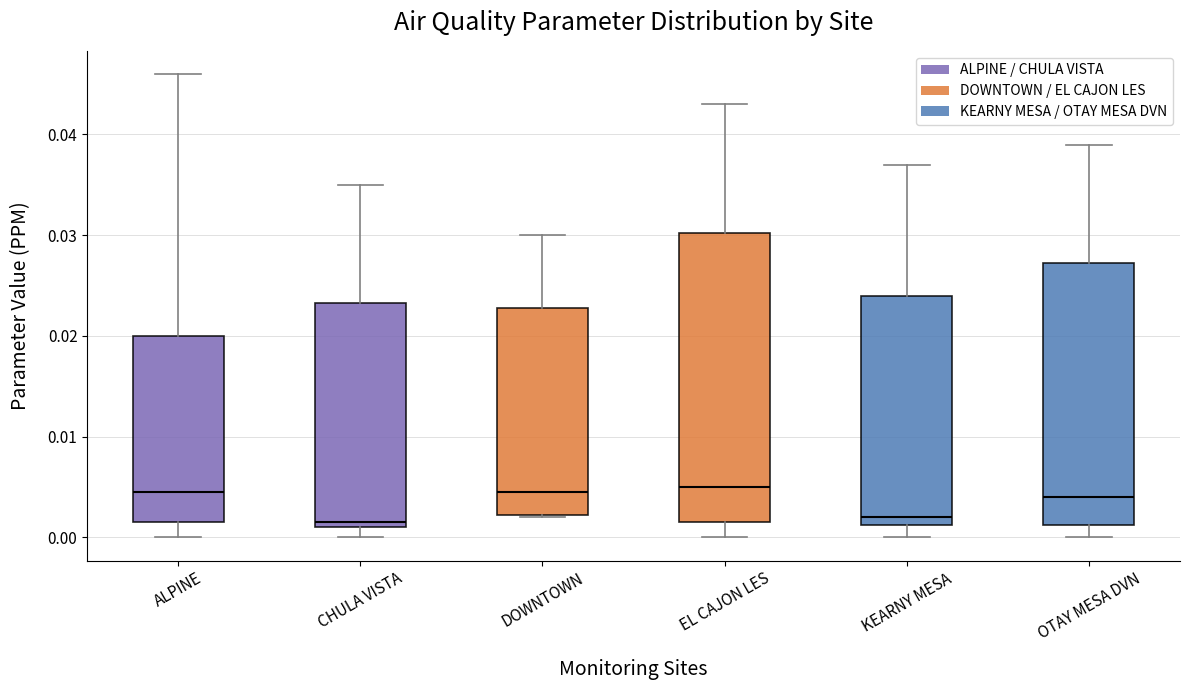

Where does the upper whisker of the box for OTAY MESA DVN end on the y-axis? The values are not printed on the chart, so give them approximately, as read against the axis.

0.039